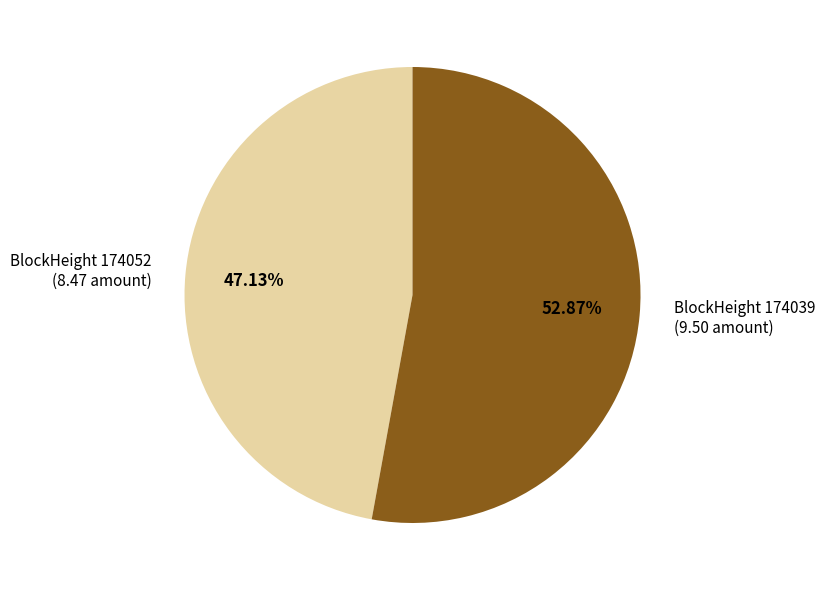

Is there any slice that represents more than half of the pie?

Yes